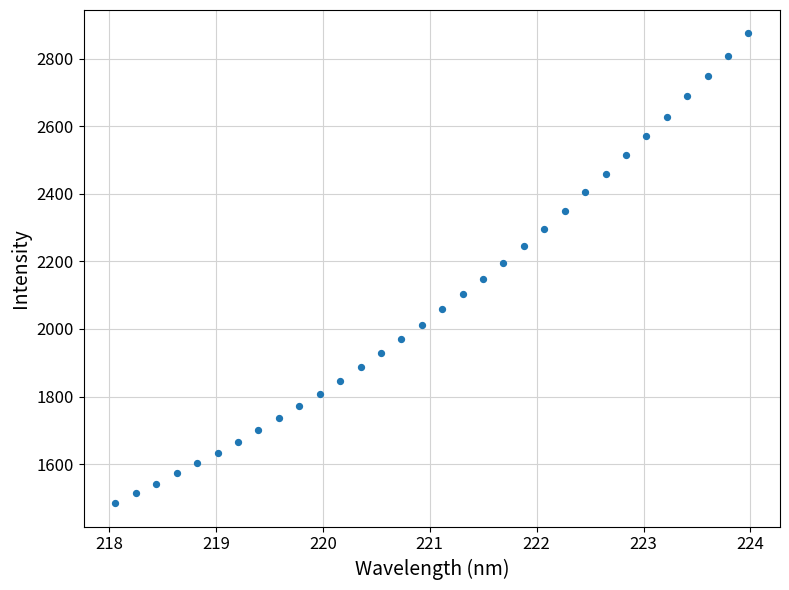

What is the range of Y values (max minus min)?

1389.8